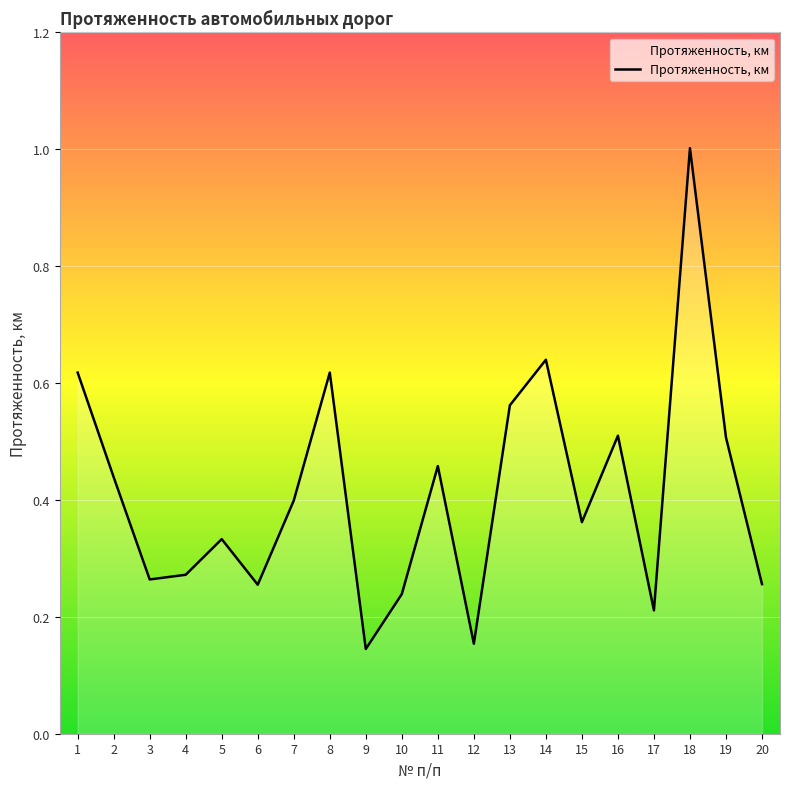

What is the change in value from 14 to 20?

-0.4